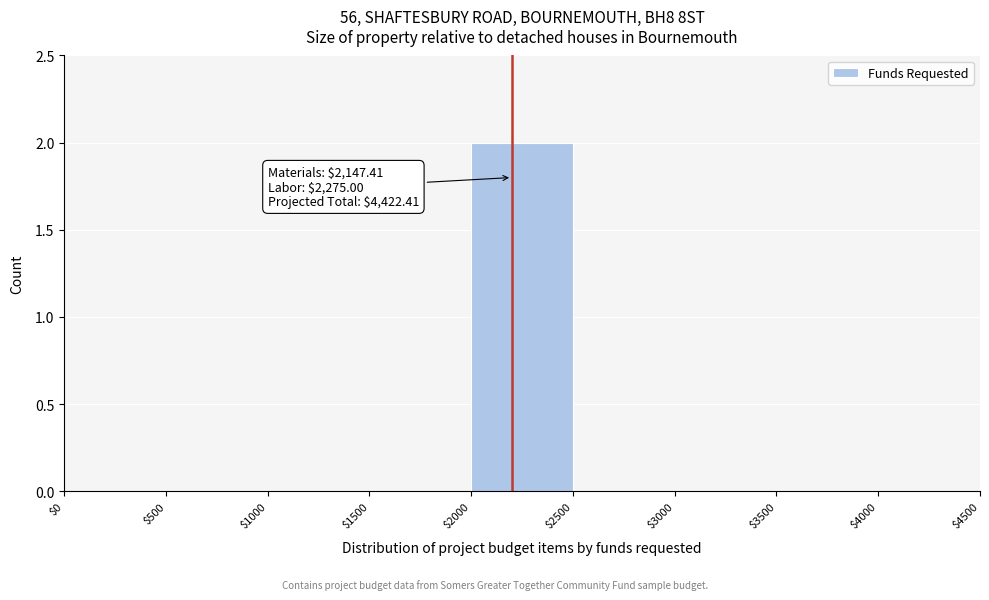

Which range on the x-axis has the tallest bar?

$2000 to $2500